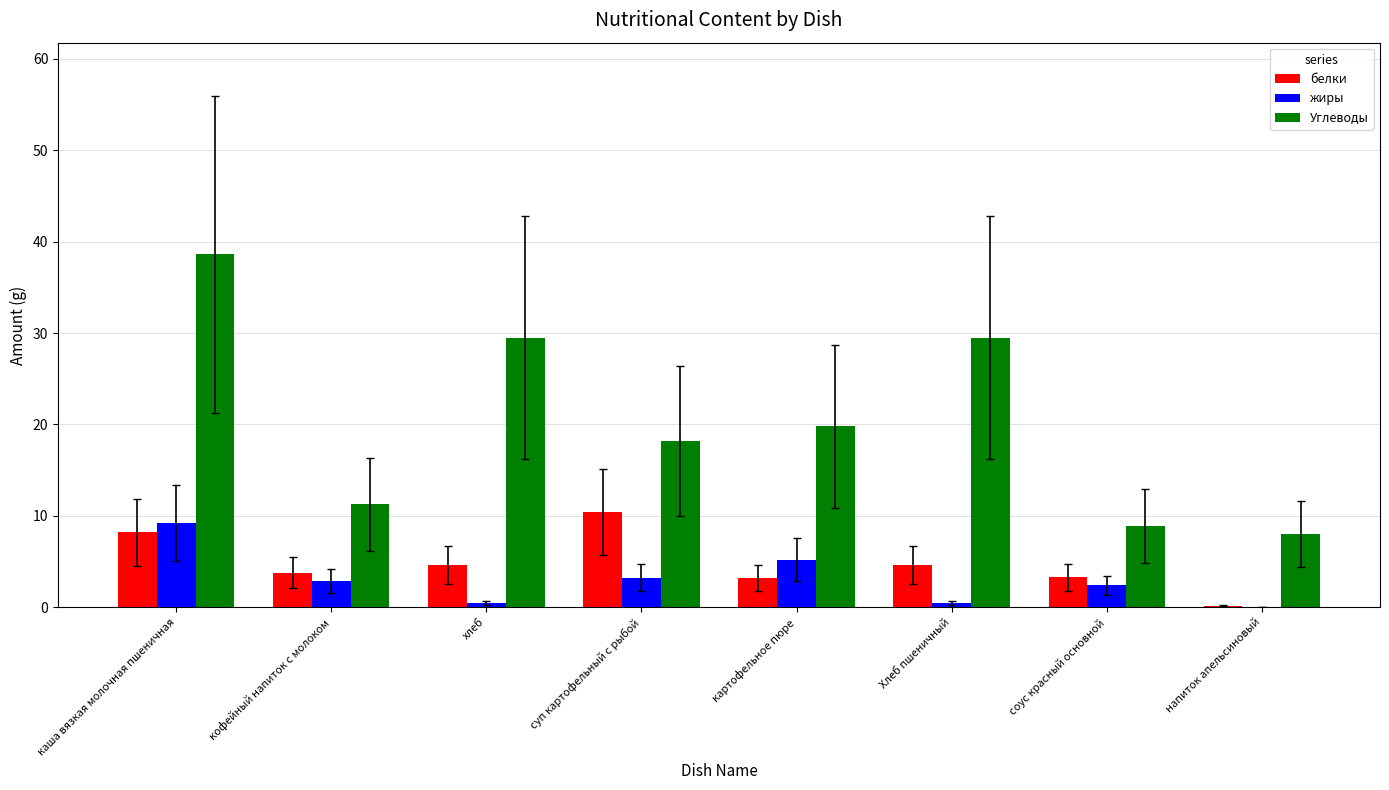

What is the maximum value shown in the chart?

38.6